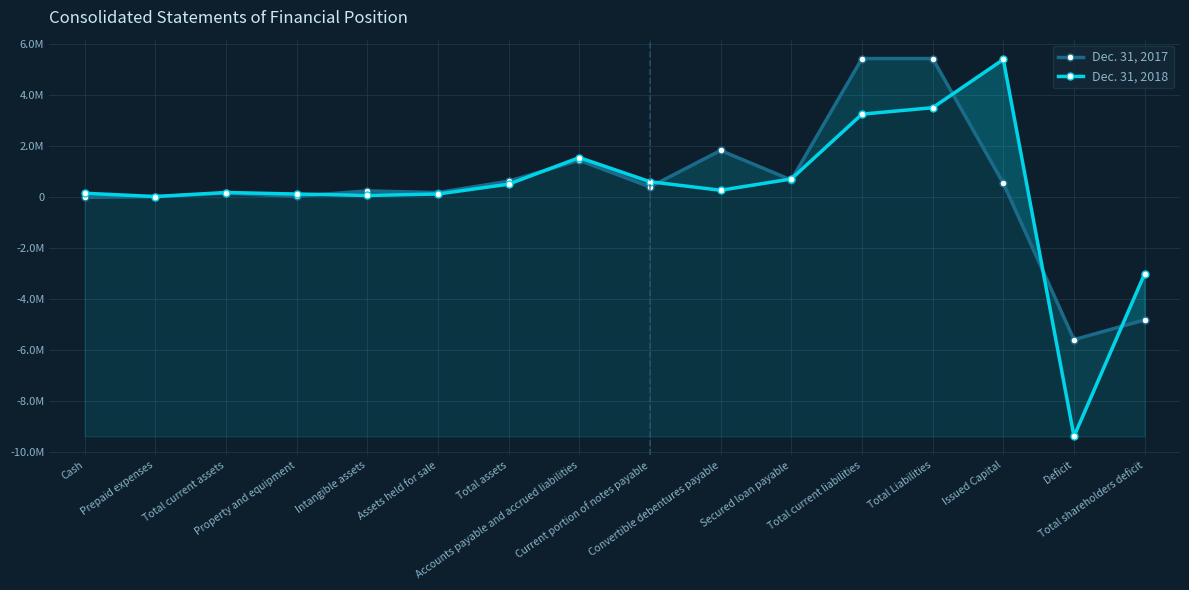

Between Total current liabilities and Convertible debentures payable, which is larger?

Total current liabilities